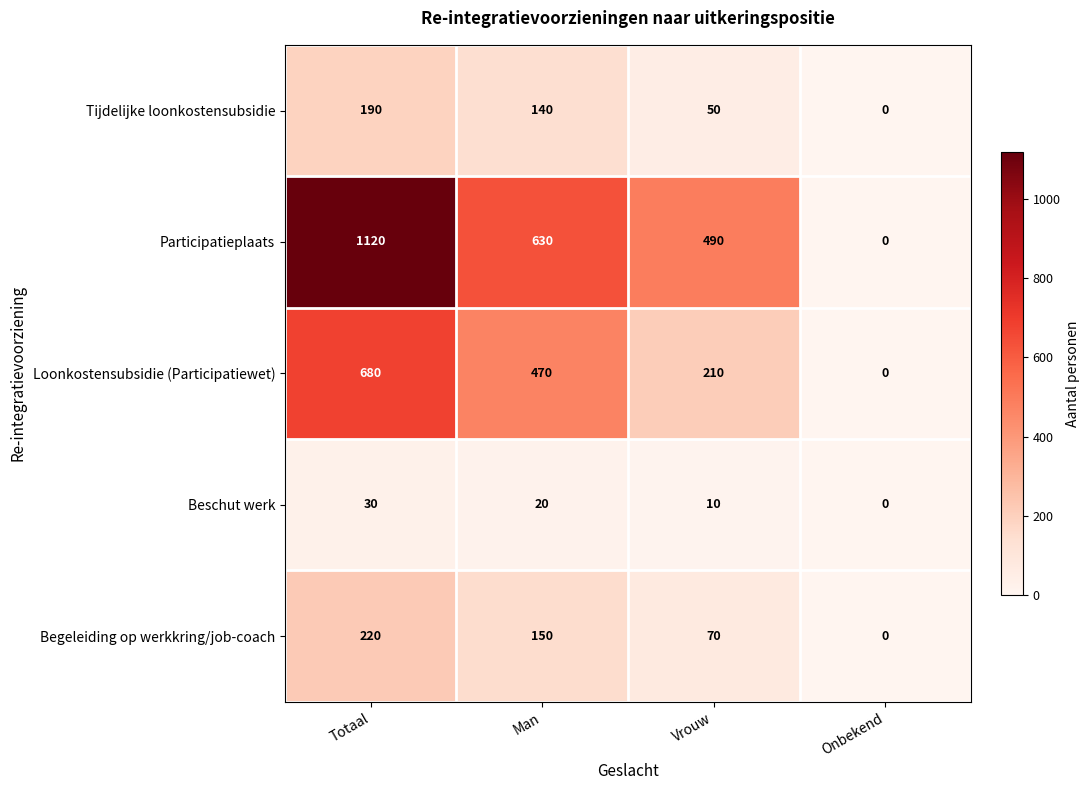

At which category is the sum across all series the highest?

Totaal